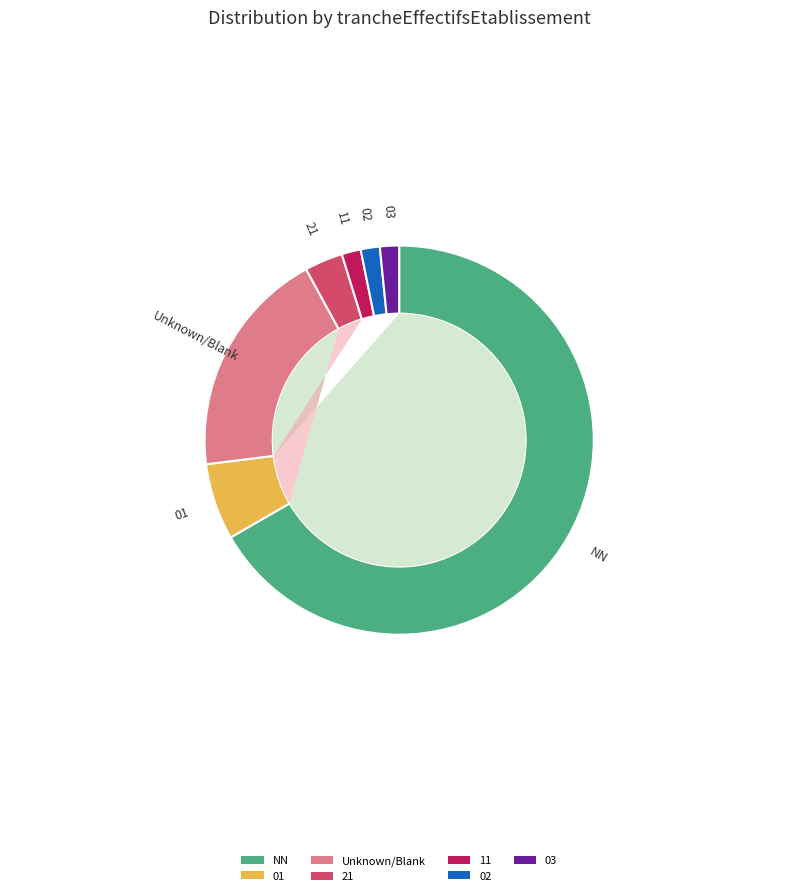

To the nearest percent, what is the combined percentage of 11 and 21?

5%